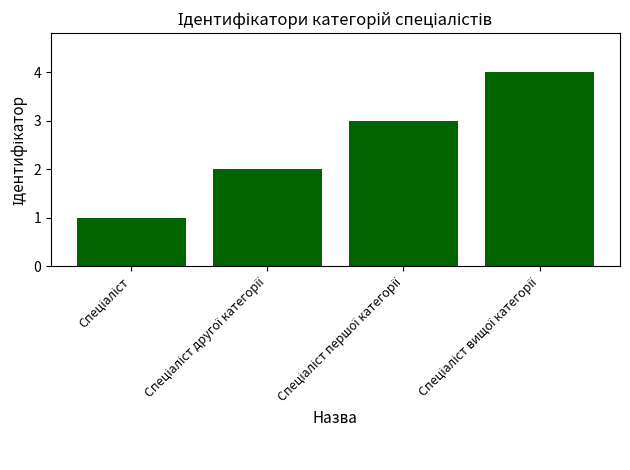

What is the maximum value shown in the chart?

4